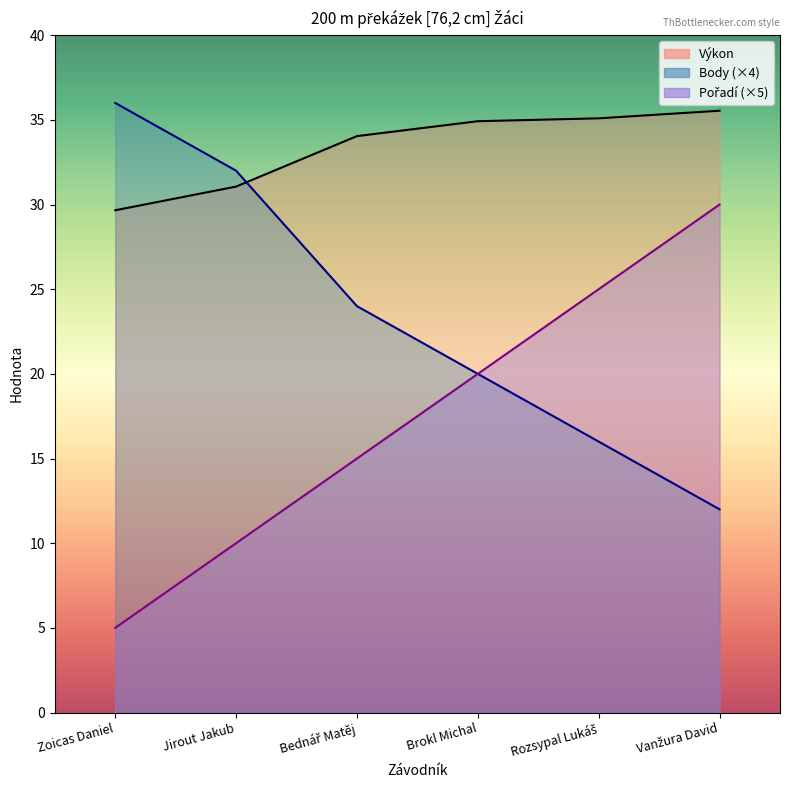

True or false: Výkon has more than 0 points higher than both neighbors.

False